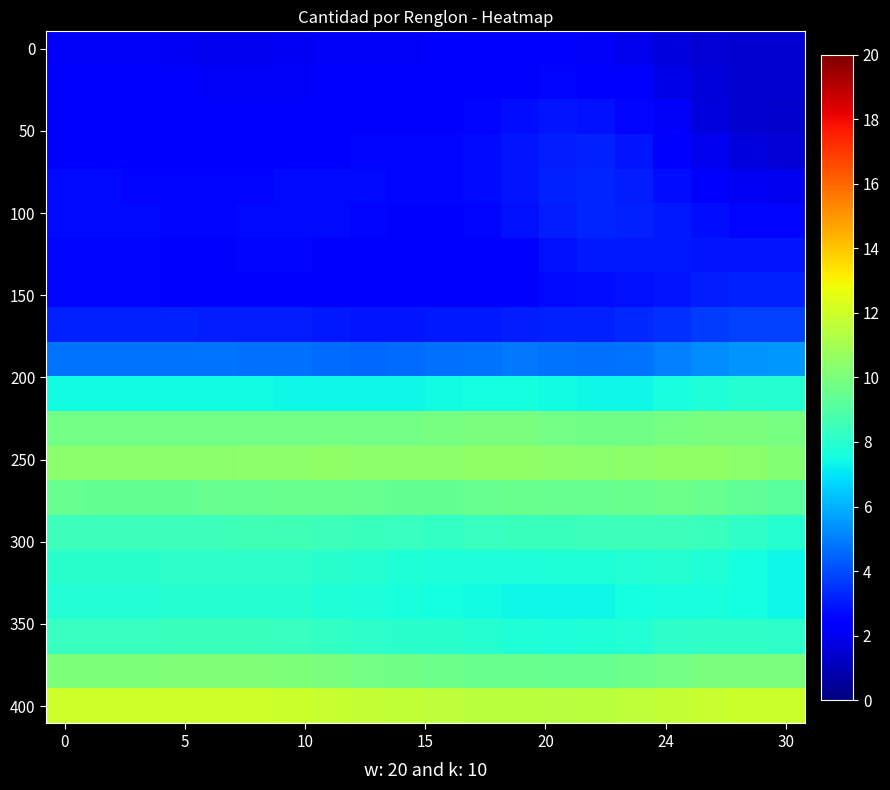

At which category is the sum across all series the highest?

14